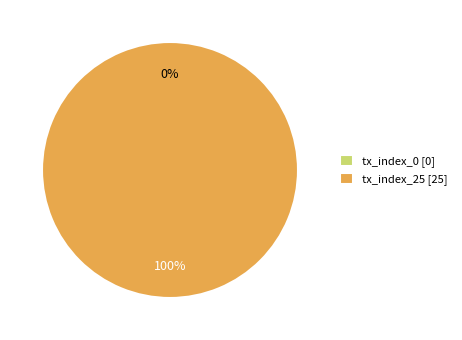

To the nearest percent, what is the difference between the tx_index_0 and tx_index_25 slice percentages?

100%